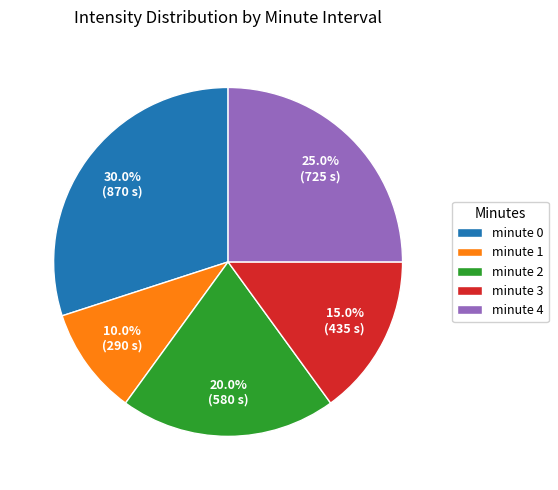

Does minute 3 represent more than half of the total?

No